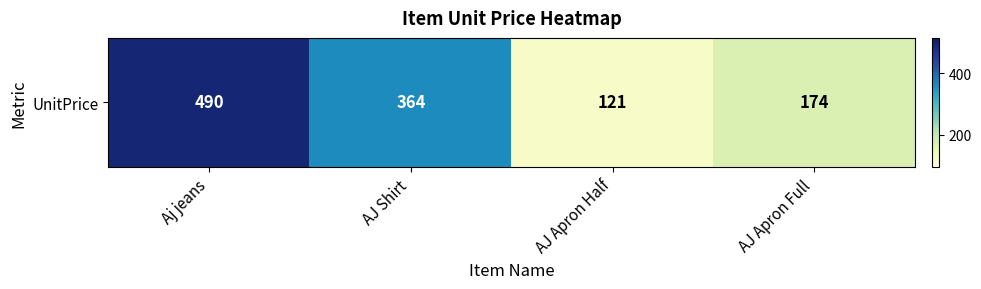

Read the value at AJ Shirt, to the nearest 10.

360